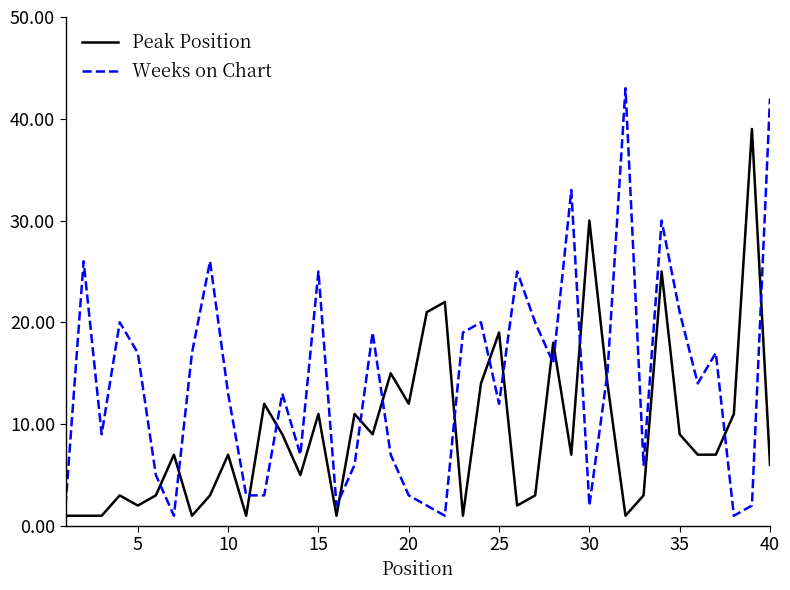

Which series has the largest total across all categories?

Weeks on Chart